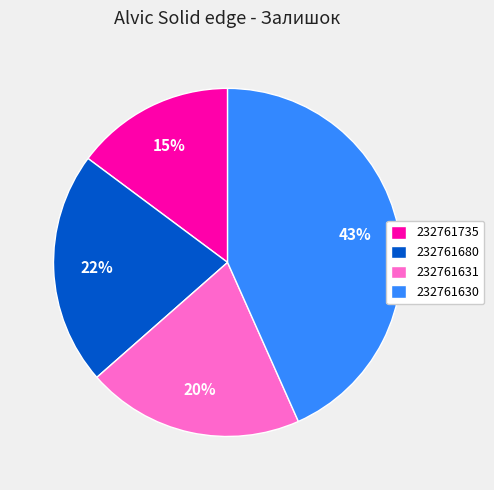

To the nearest percent, what is the difference between the 232761680 and 232761735 slice percentages?

7%